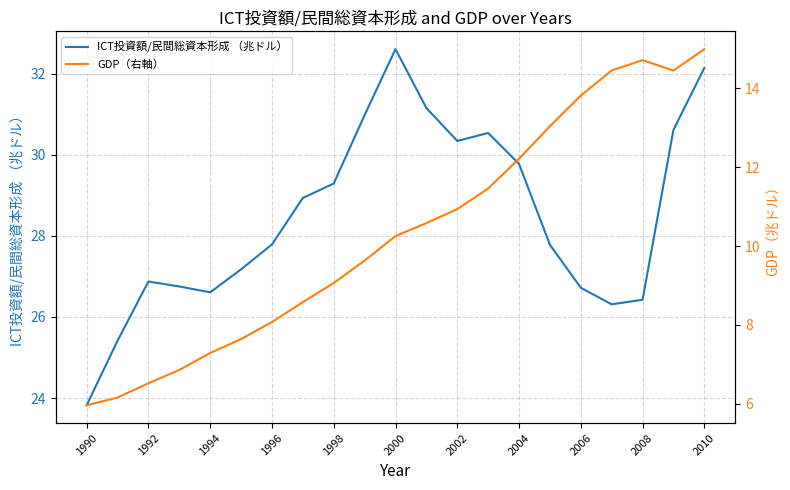

How many interior local valleys does the ICT投資額/民間総資本形成 （兆ドル） series have?

3